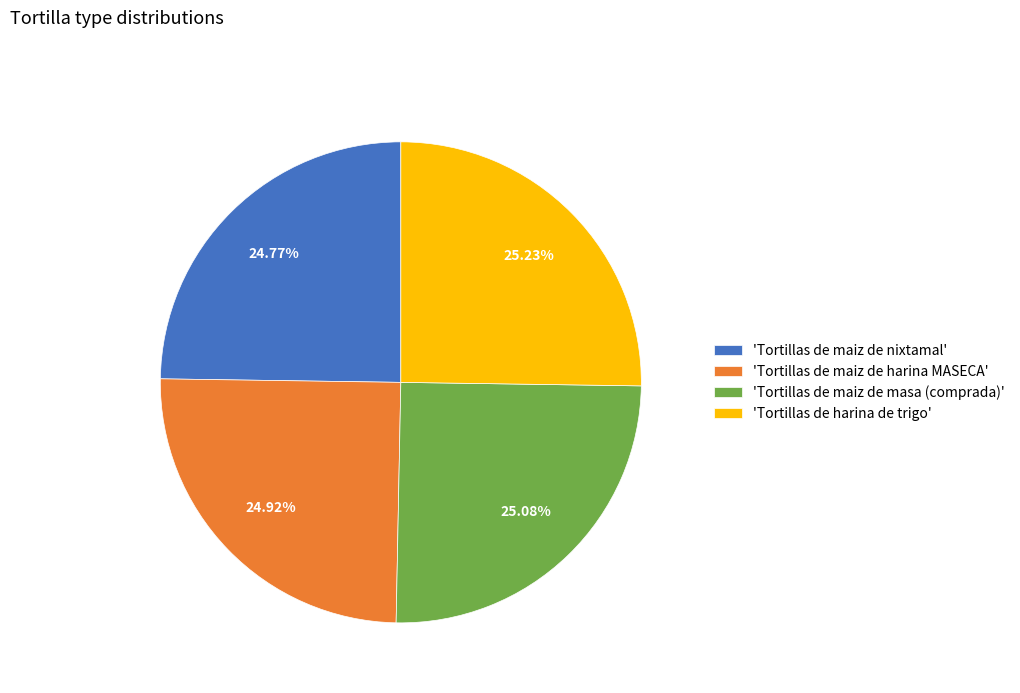

Approximately how many times larger is the value at 'Tortillas de maiz de nixtamal' compared to 'Tortillas de maiz de masa (comprada)'?

1.0